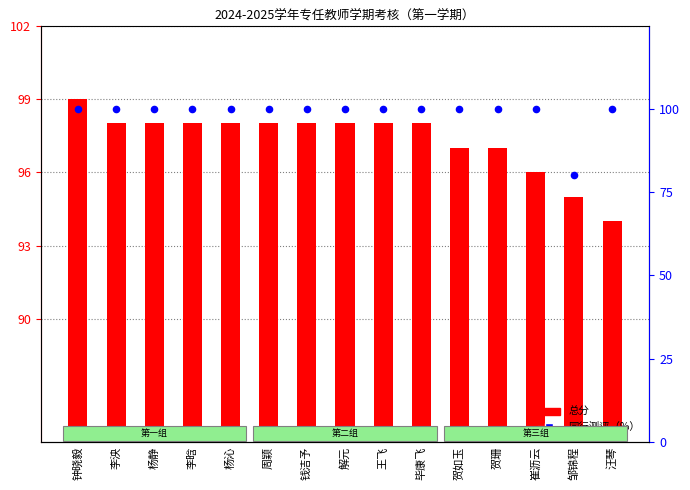

At how many categories does at least one series exceed 95?

14